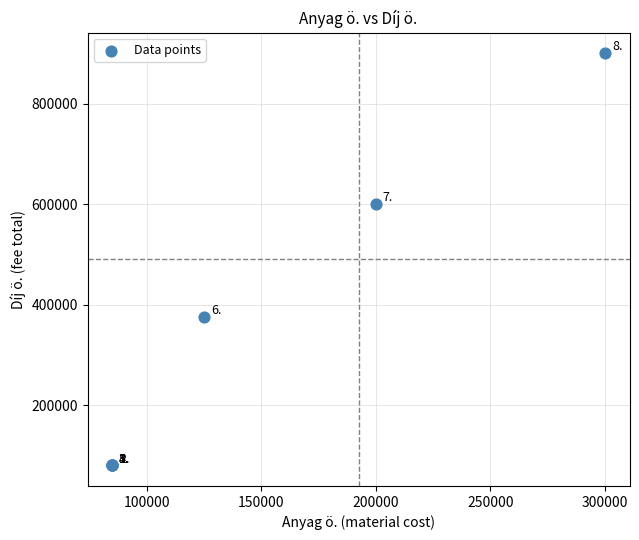

What Y value in the scatter plot is closest to 490000?

600000